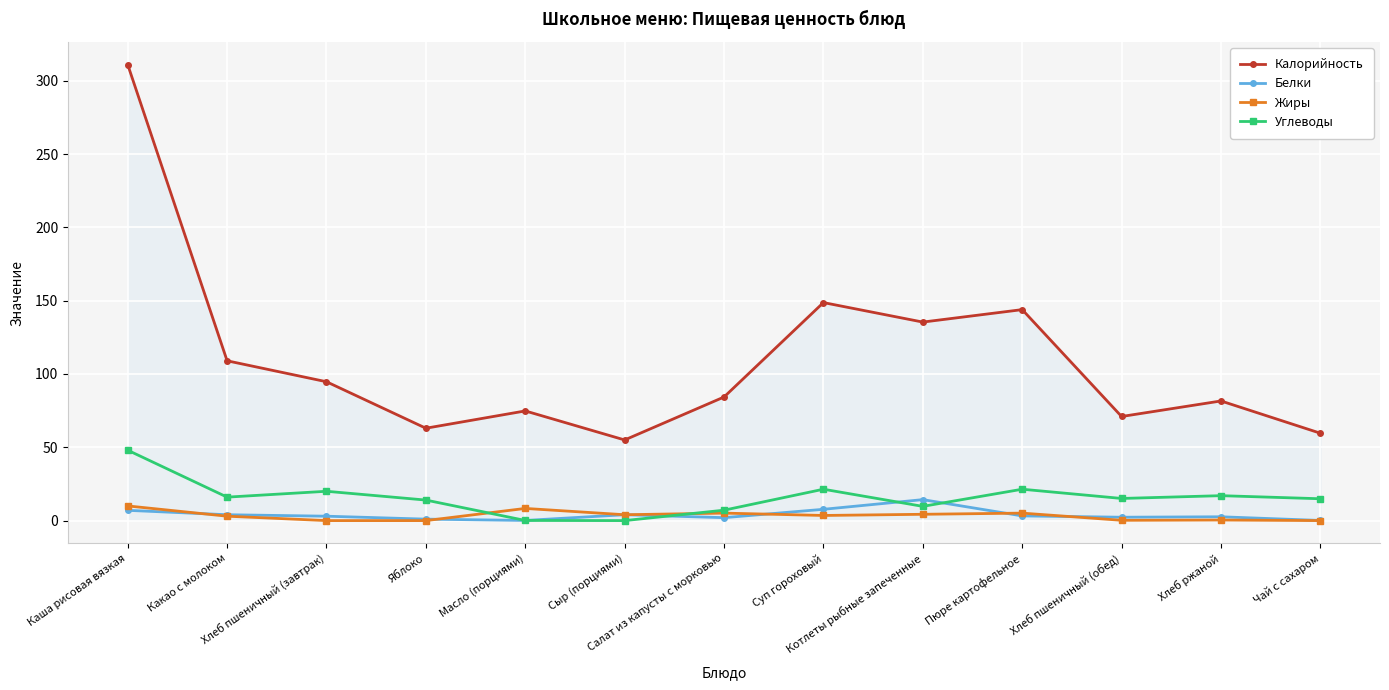

True or false: Белки and Калорийность intersect in this chart.

False